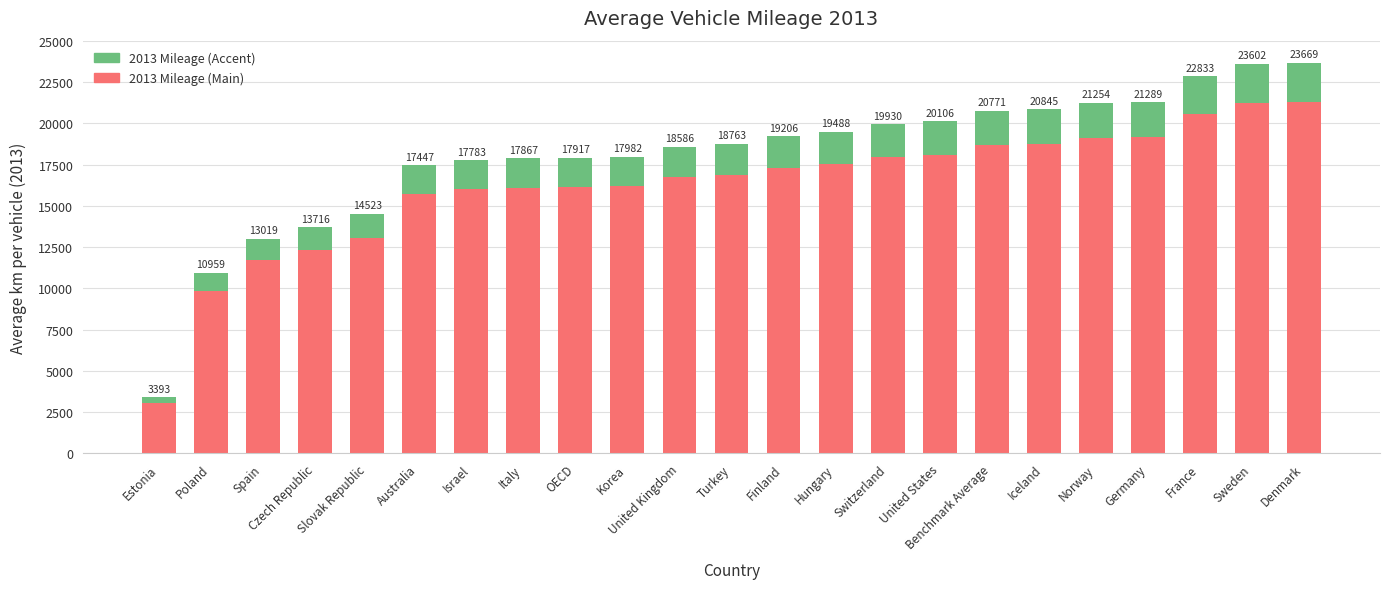

The value of 2013 Mileage (Accent) at Italy is 2893.7. True or false?

False